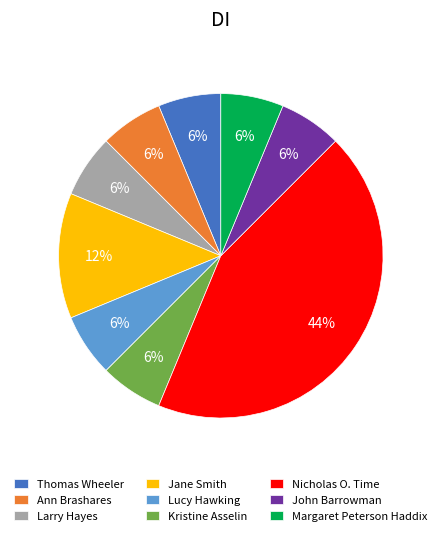

Is the sum of Larry Hayes and Margaret Peterson Haddix greater than half?

No